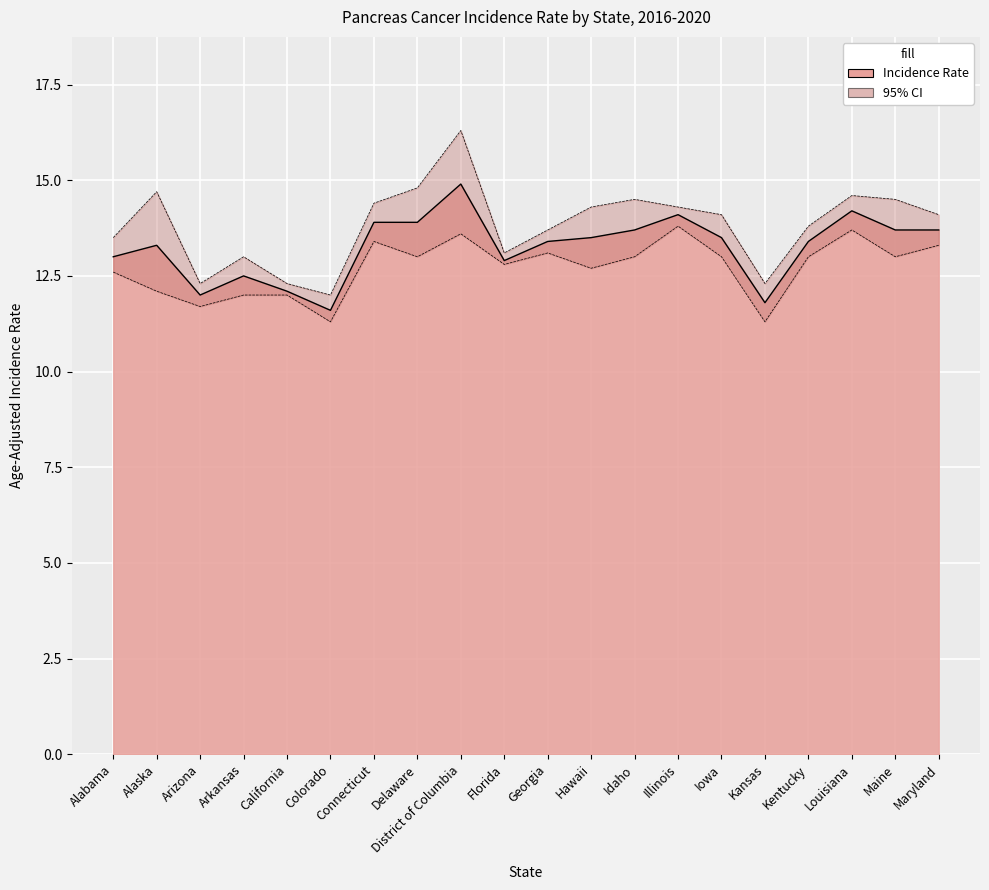

In Age-Adjusted Incidence Rate, how many points are lower than both neighbors (excluding endpoints)?

4